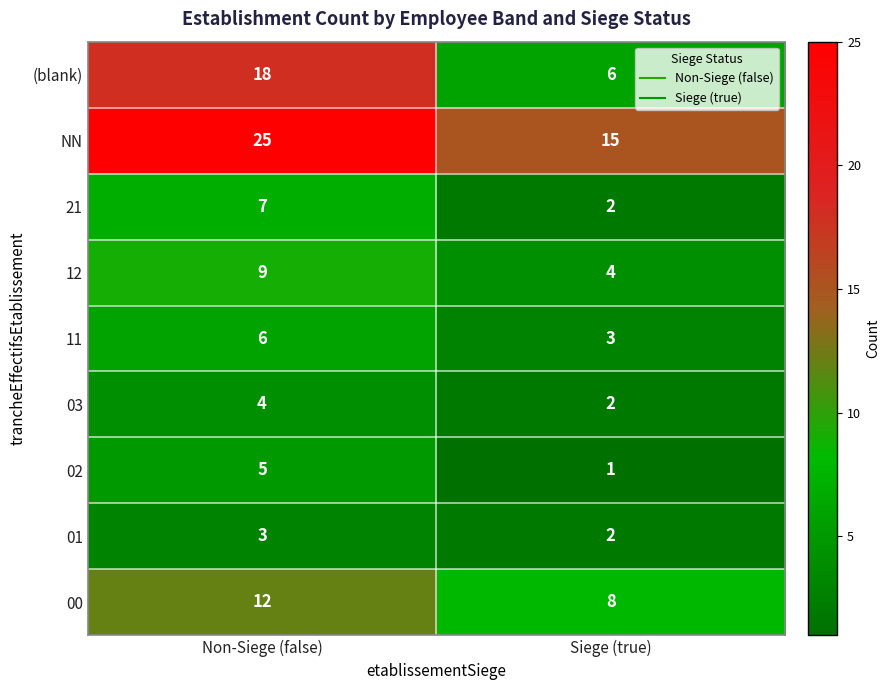

What is the maximum value shown in the chart?

25